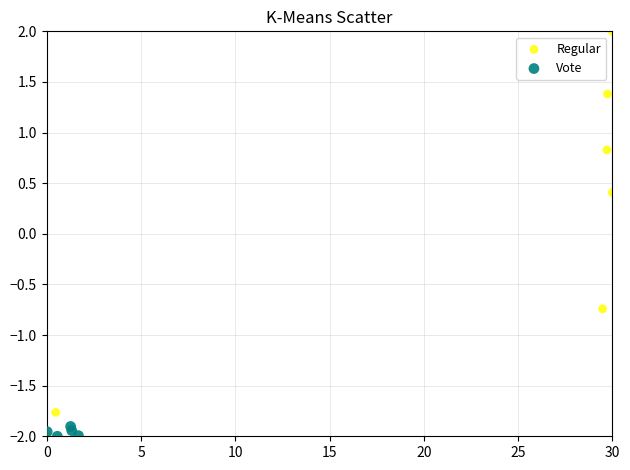

Which series contains the highest Y value?

Regular